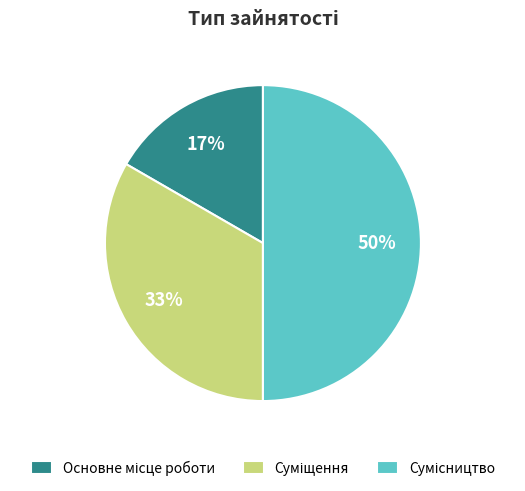

To the nearest percent, what is the average slice percentage?

33%